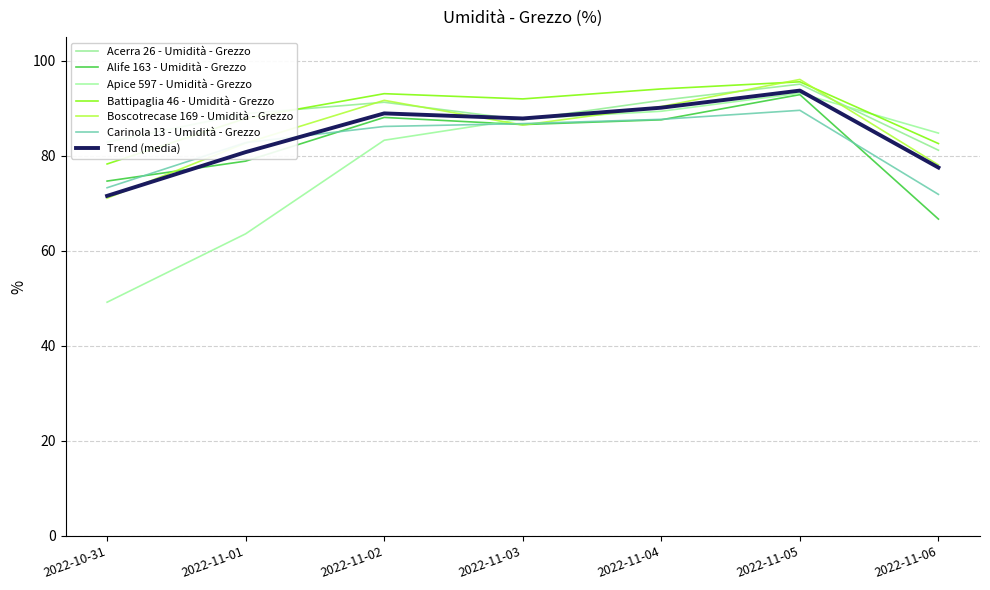

Between which two adjacent categories do Alife 163 - Umidità - Grezzo and Boscotrecase 169 - Umidità - Grezzo first intersect?

2022-10-31 and 2022-11-01